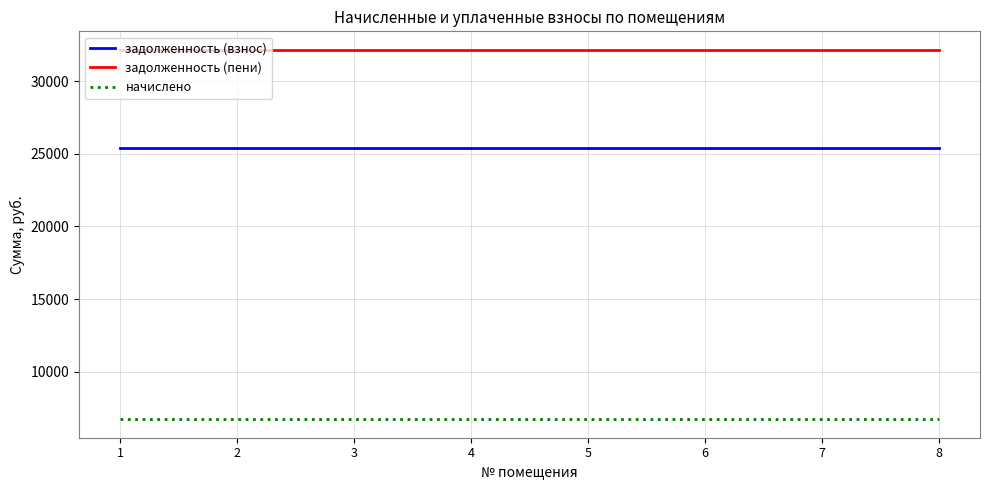

What is the highest value of the задолженность (пени) series?

32159.2